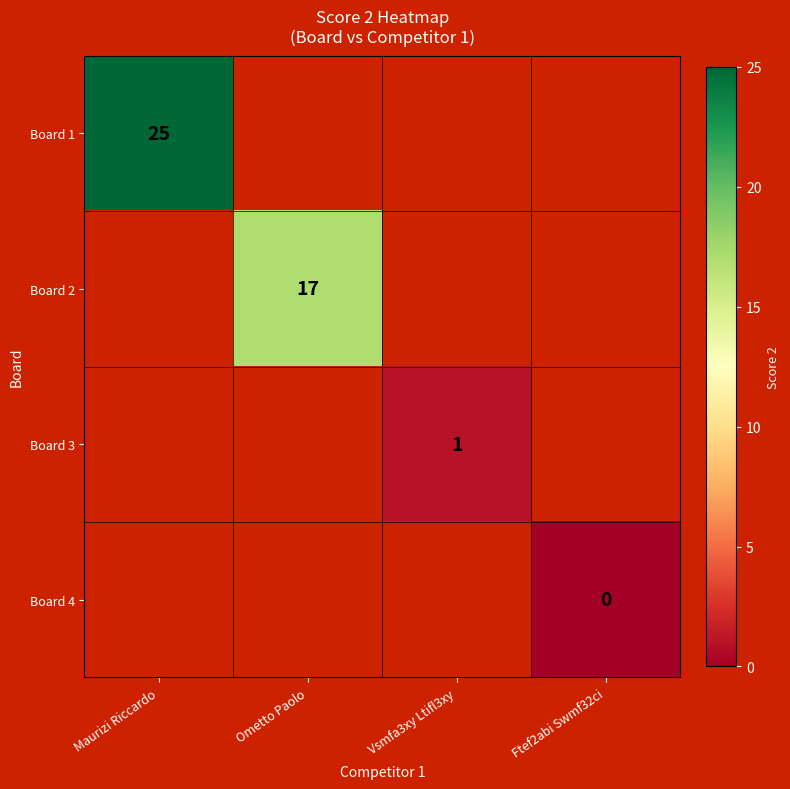

How many positive values does the Board 1 series have?

1